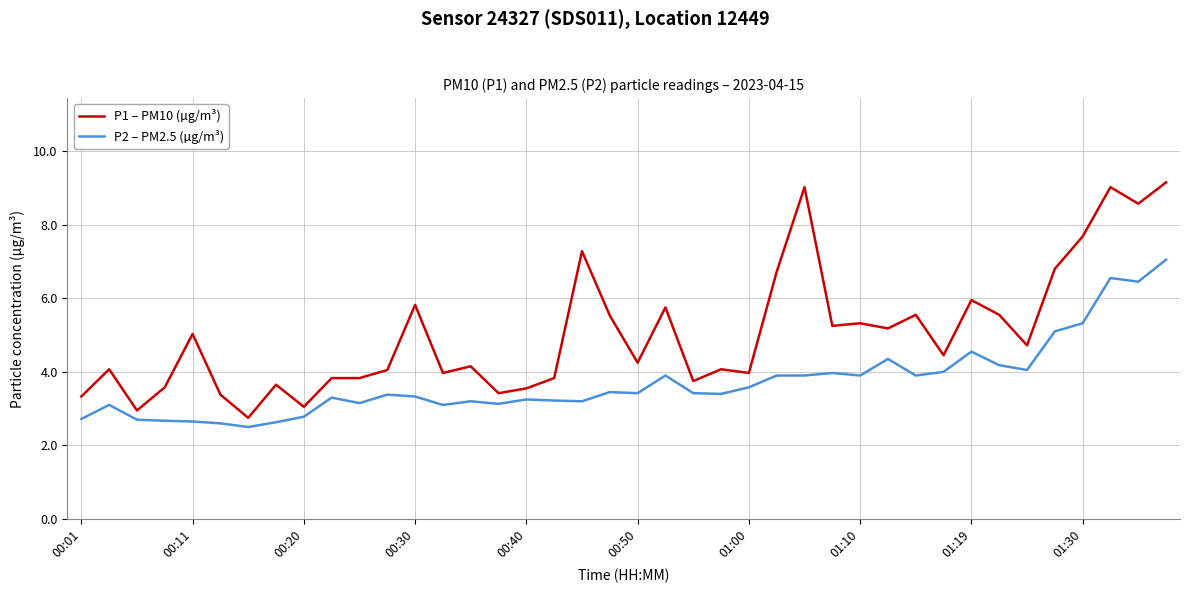

Does the chart have visible grid lines?

Yes